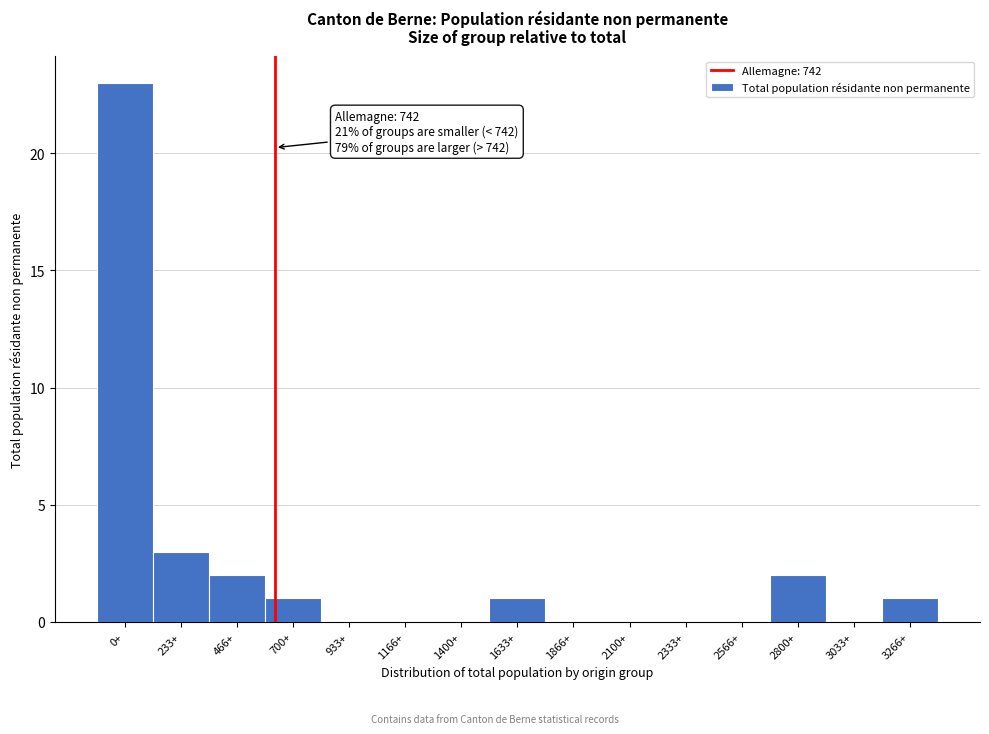

Reading left to right, transcribe all the data shown in this chart.

0+=23	233+=3	466+=2	700+=1	933+=0	1166+=0	1400+=0	1633+=1	1866+=0	2100+=0	2333+=0	2566+=0	2800+=2	3033+=0	3266+=1